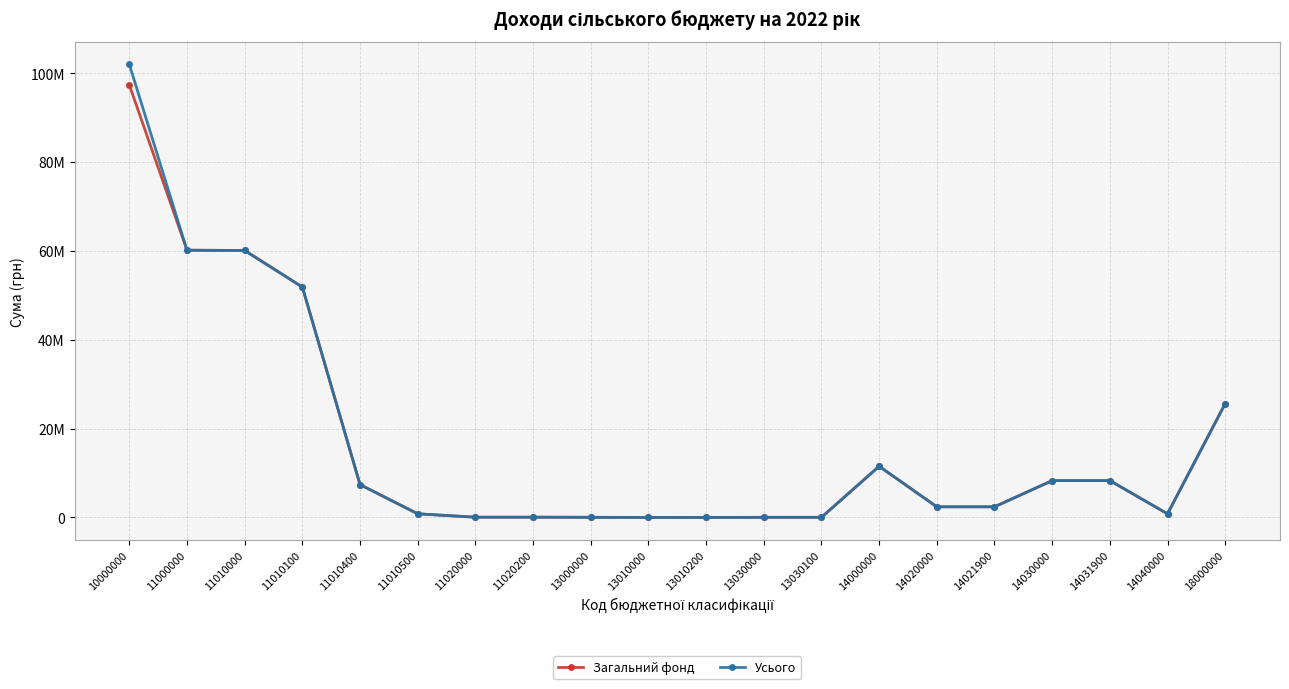

What are all the series names shown in the legend?

Загальний фонд, Усього